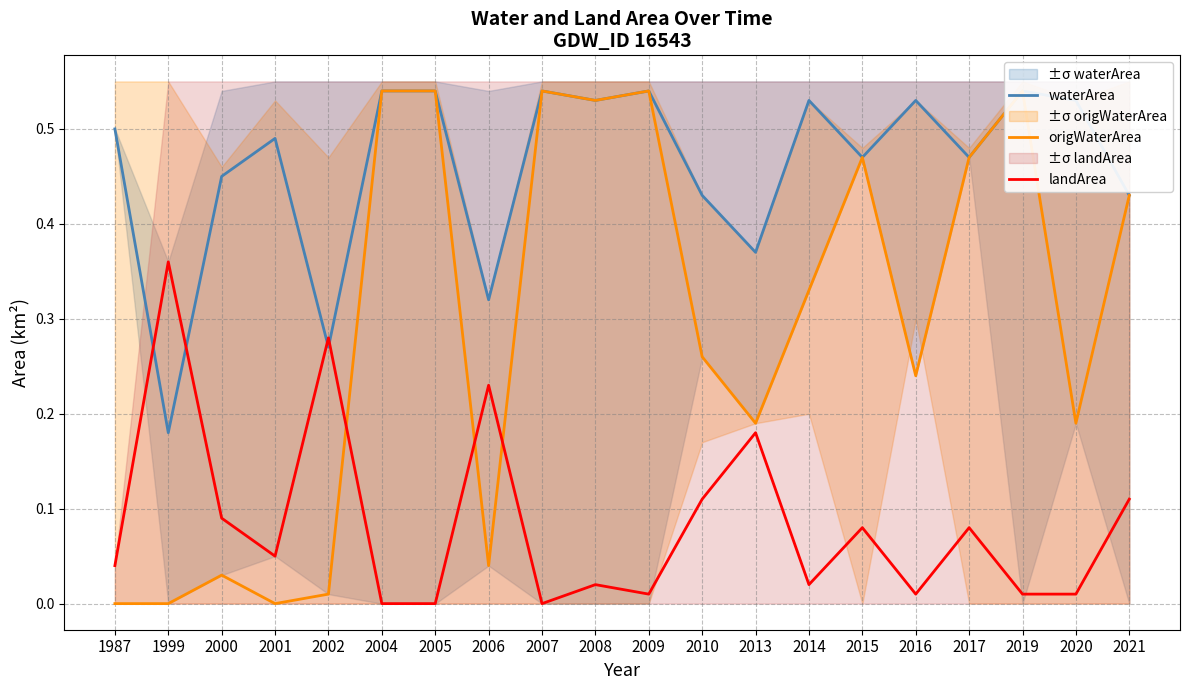

Is this an area chart (filled region under the line)?

No